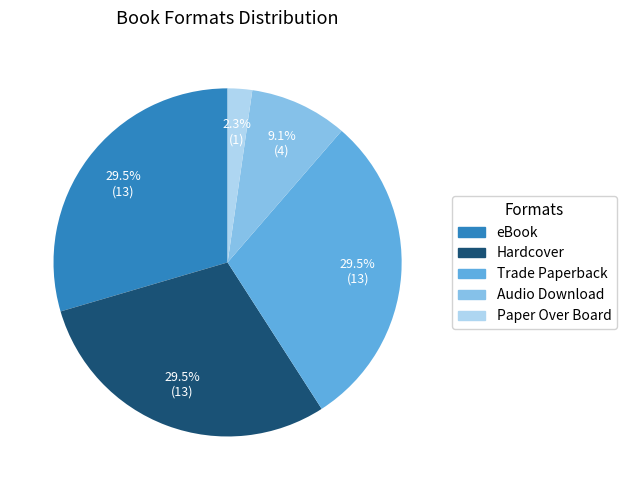

To the nearest percent, what is the difference between the largest and smallest slice percentages?

27%